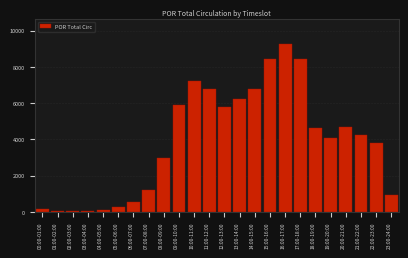

At which category does the chart reach its peak across all series?

16:00-17:00